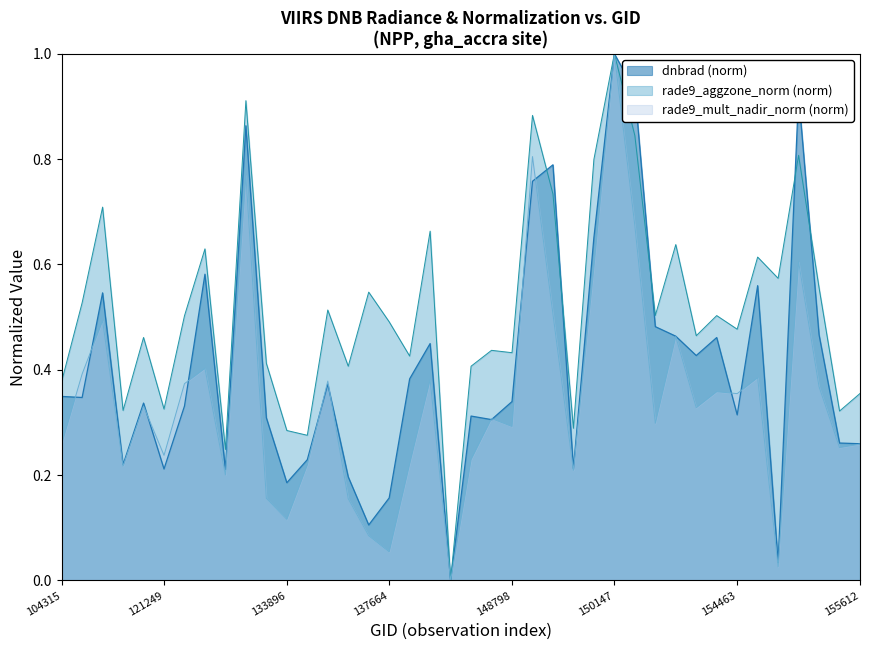

Where is rade9_mult_nadir_norm nearest to the value 0?

139217